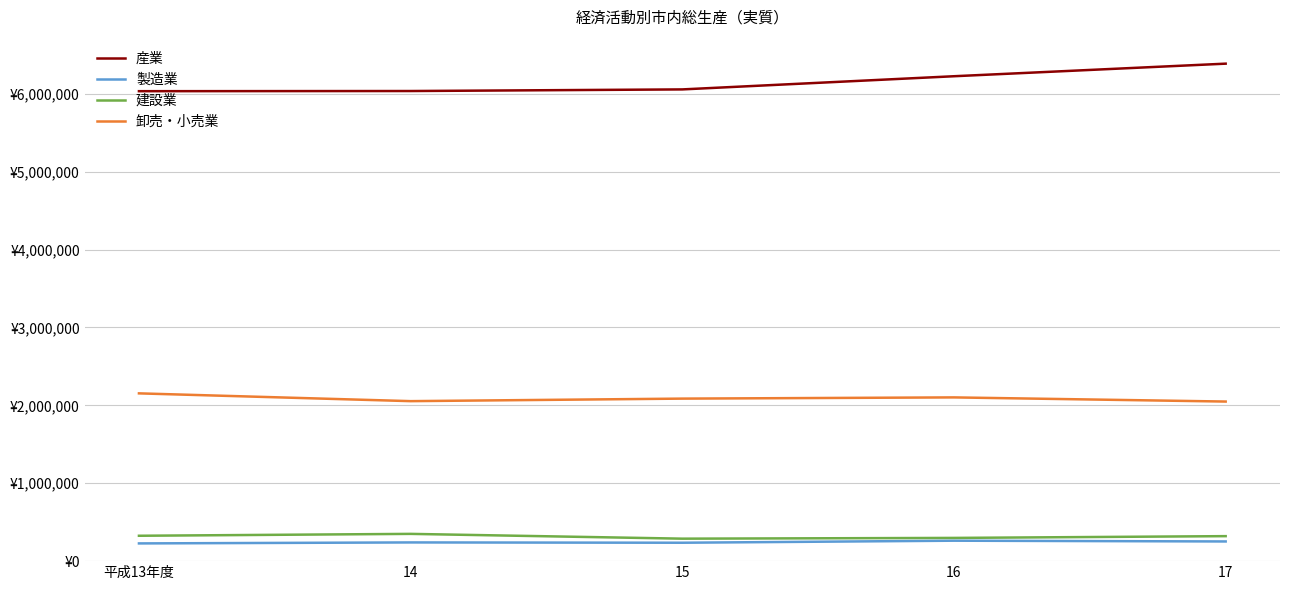

What are all the series names shown in the legend?

産業, 製造業, 建設業, 卸売・小売業